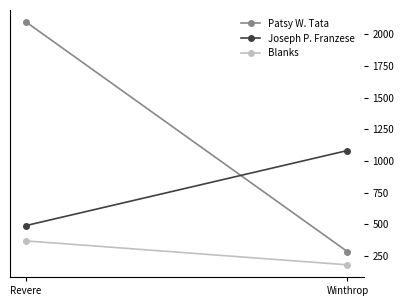

List the series in order of their peak value, highest first.

Patsy W. Tata, Joseph P. Franzese, Blanks